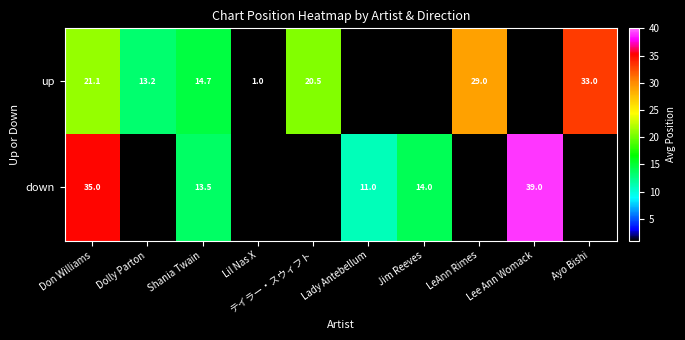

Is the value of up at Dolly Parton greater than the value of down at Lady Antebellum?

Yes